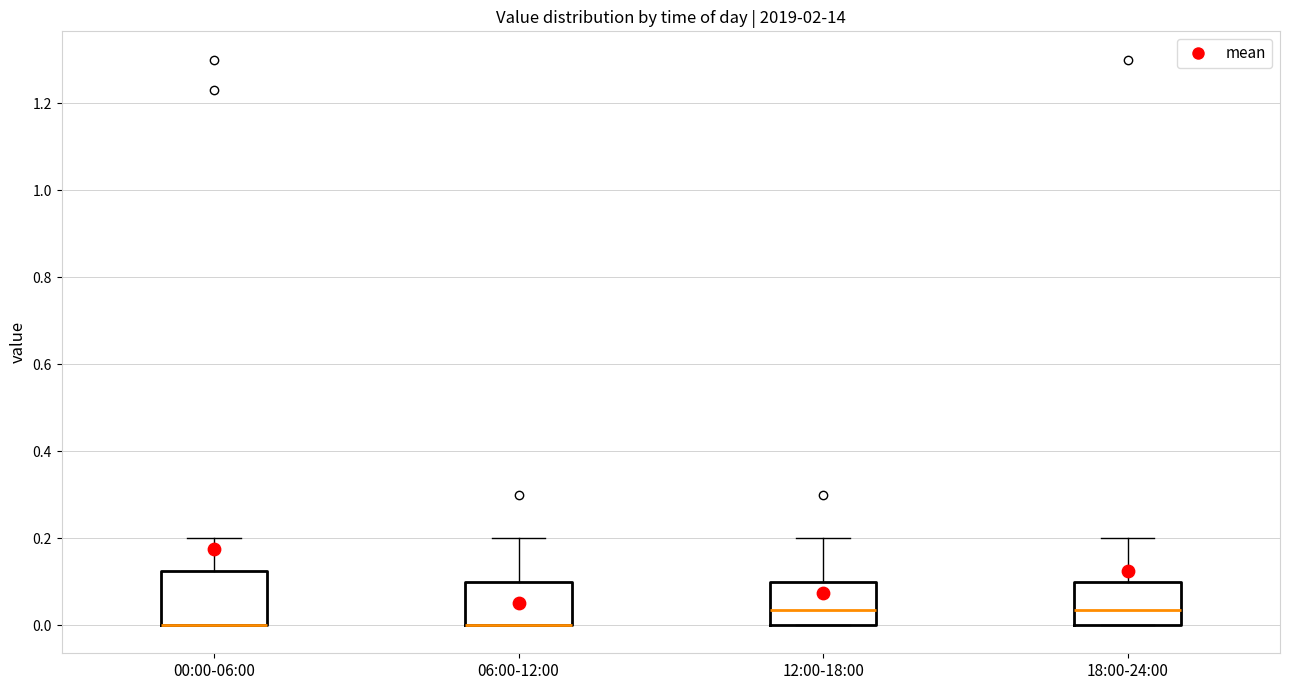

Comparing the boxes themselves (not the whiskers), which one is the tallest?

00:00-06:00